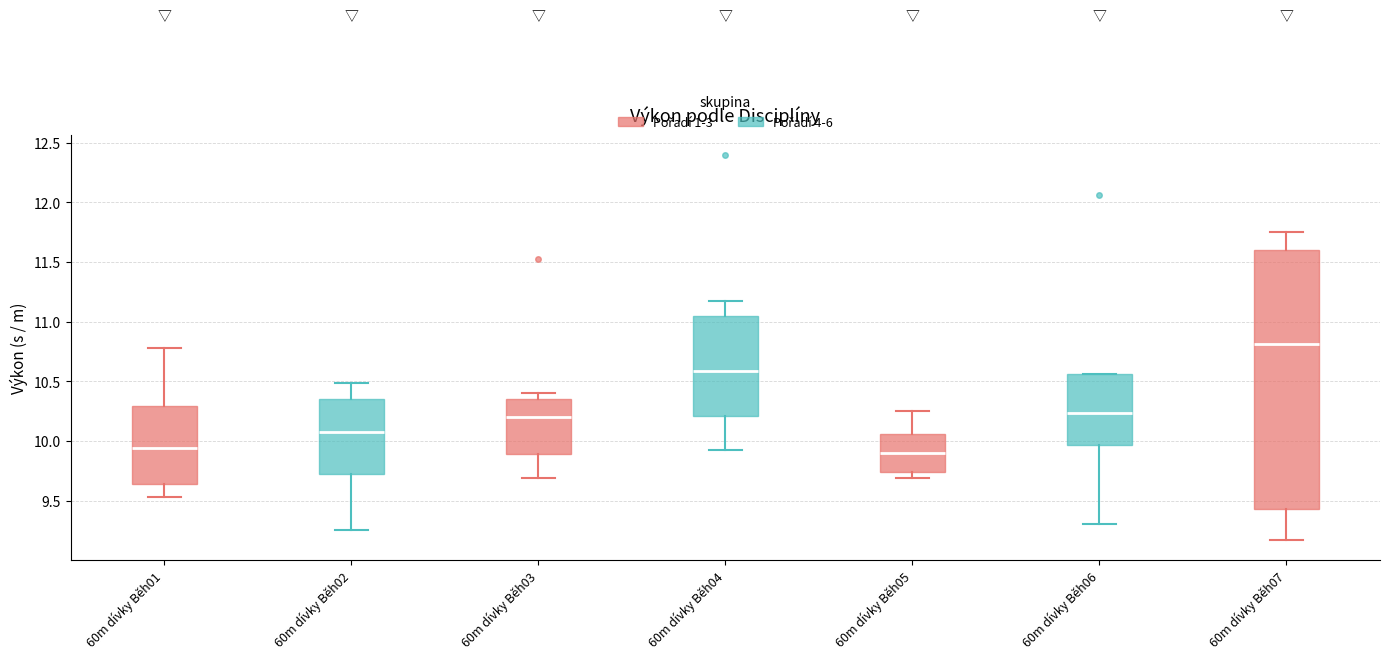

Comparing the boxes themselves (not the whiskers), which one is the tallest?

60m dívky Běh07